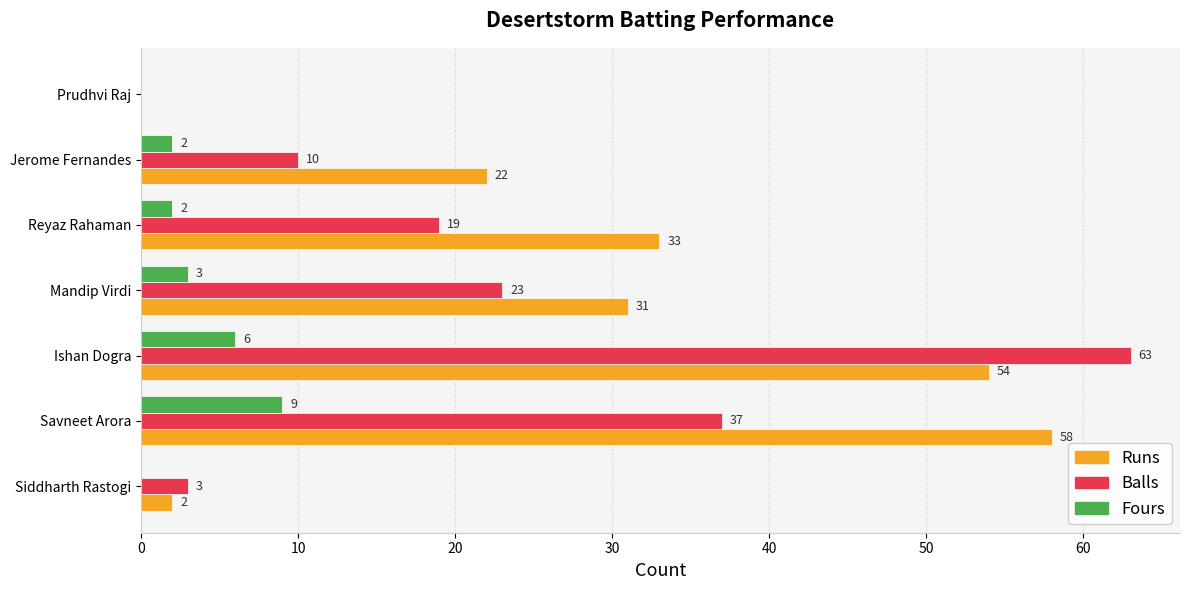

At which category is the sum across all series the highest?

Ishan Dogra